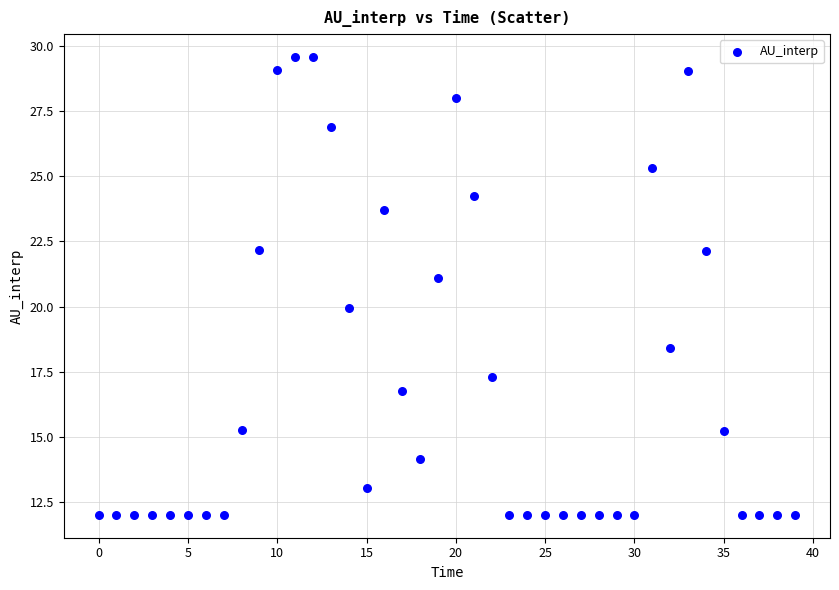

What is the range of Y values (max minus min)?

17.5